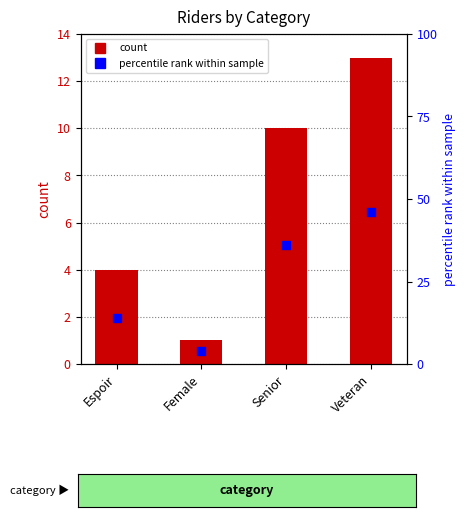

At which category is the sum across all series the highest?

Veteran